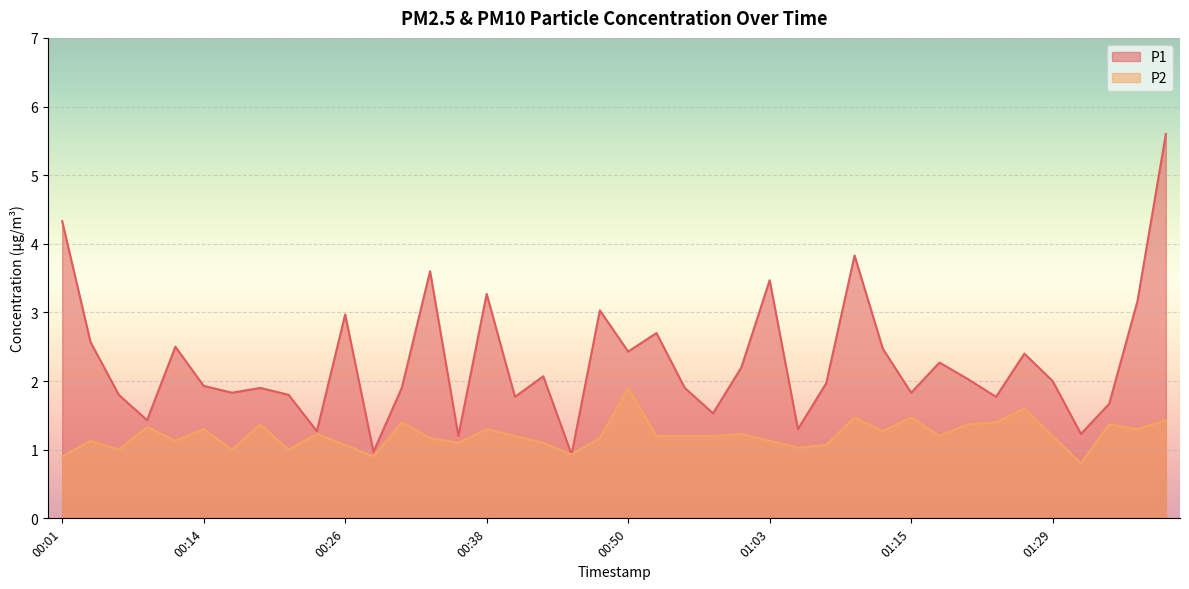

What are all the series names shown in the legend?

P1, P2